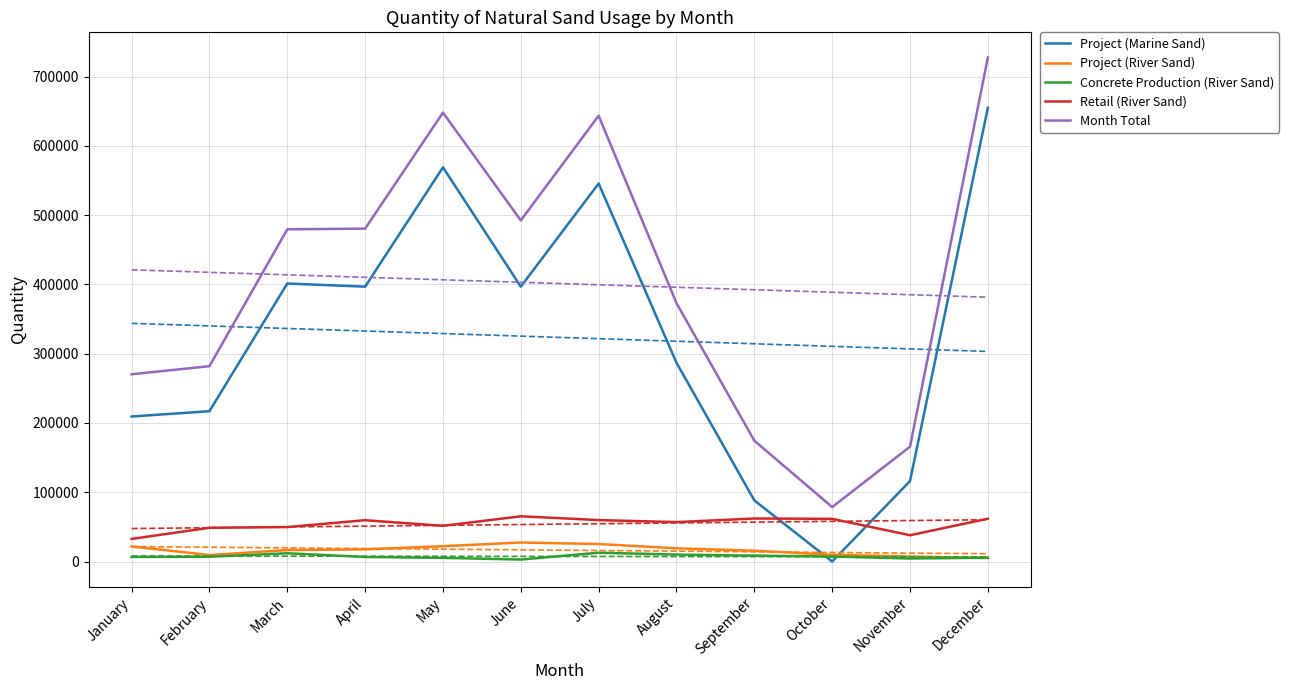

True or false: Month Total has a value of 1053029 at May.

False